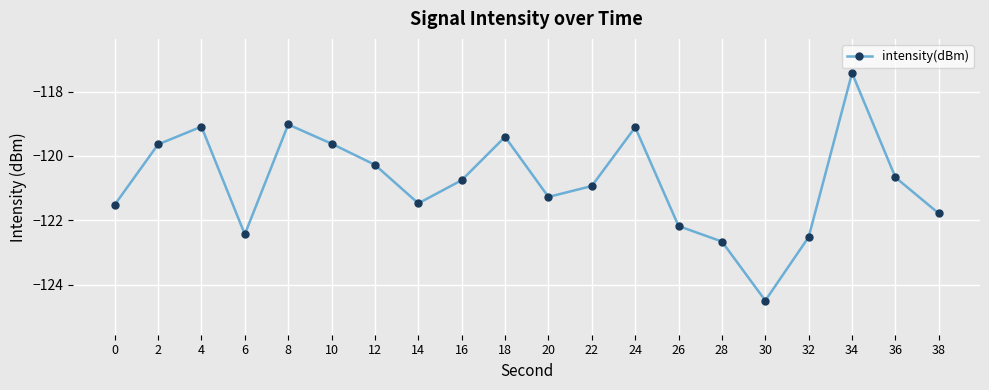

What is the sum of the values at 16 and 36?

-241.4